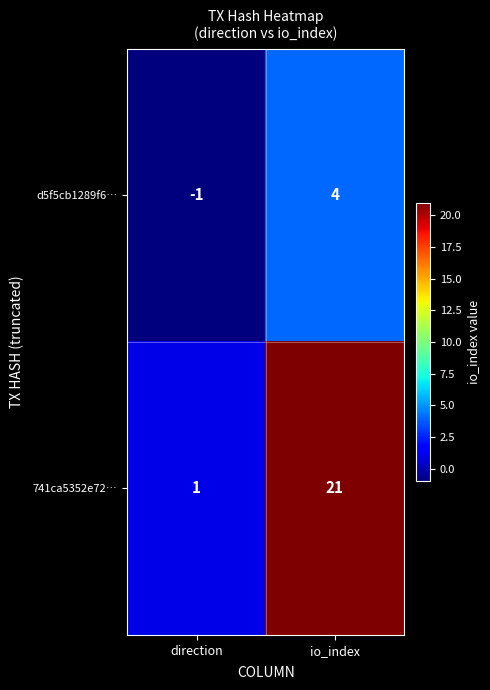

What is the minimum value shown in the chart?

-1